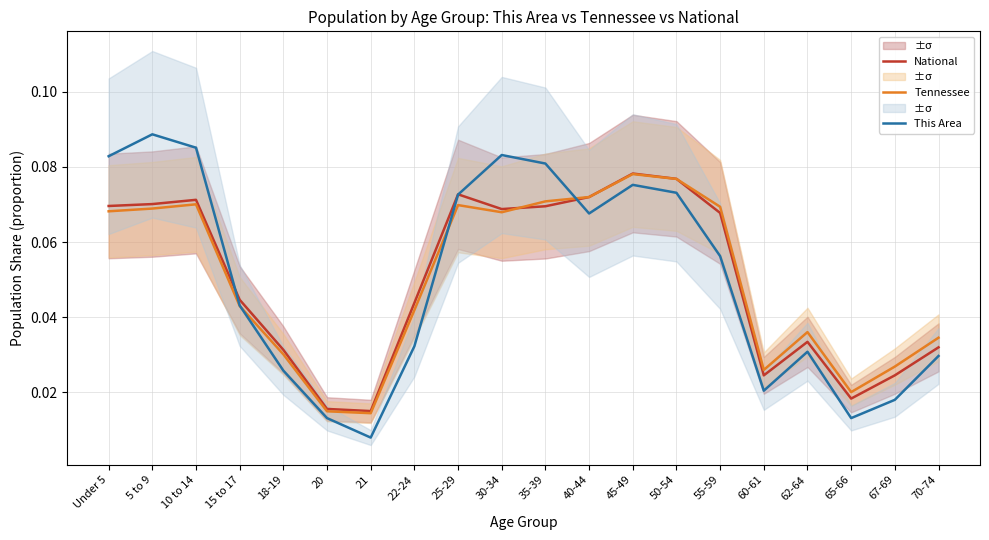

What is the label of the 17th point from the left?

62-64